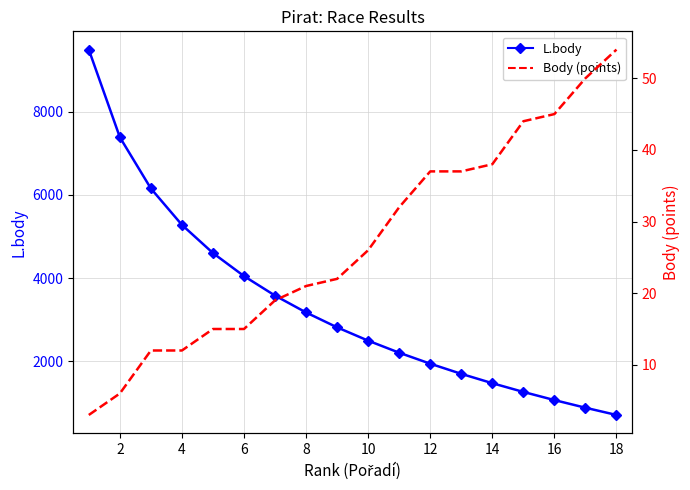

List the series in order of their overall mean, lowest first.

Body, L.body